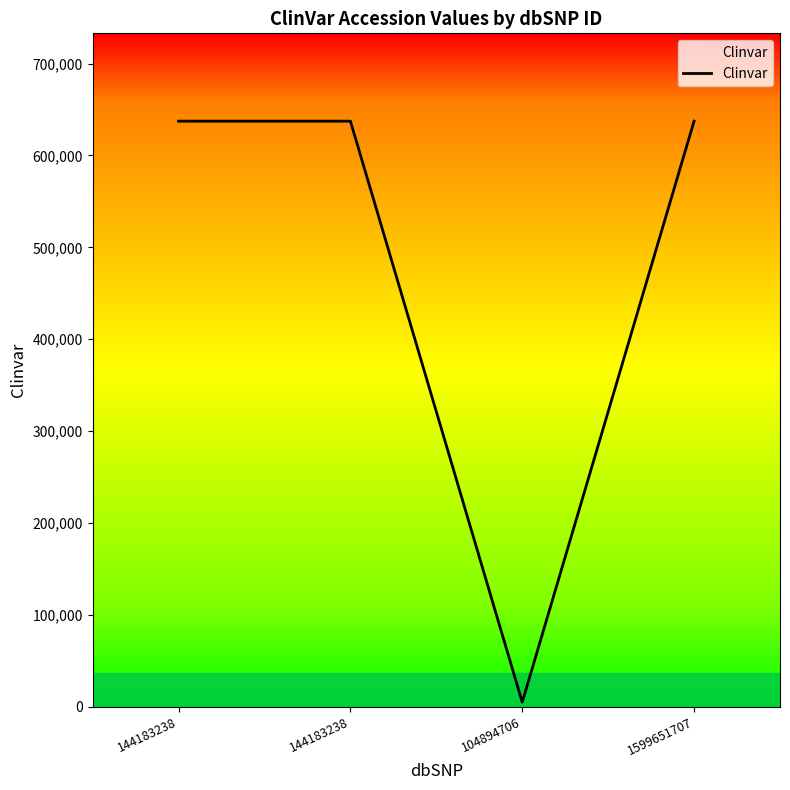

What is the label of the 1st point from the right?

1599651707